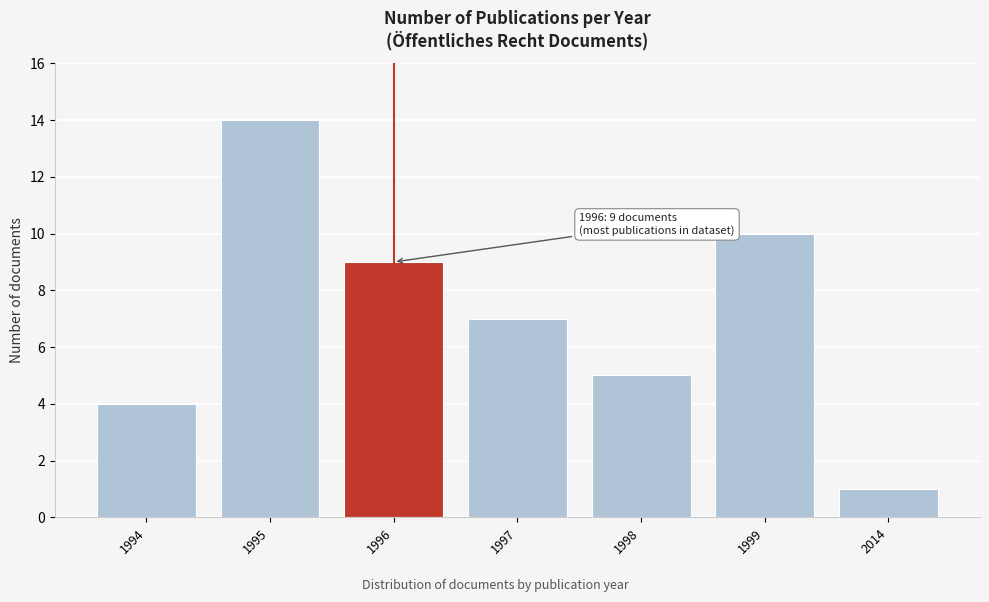

Reading left to right, transcribe all the data shown in this chart.

4	14	9	7	5	10	1